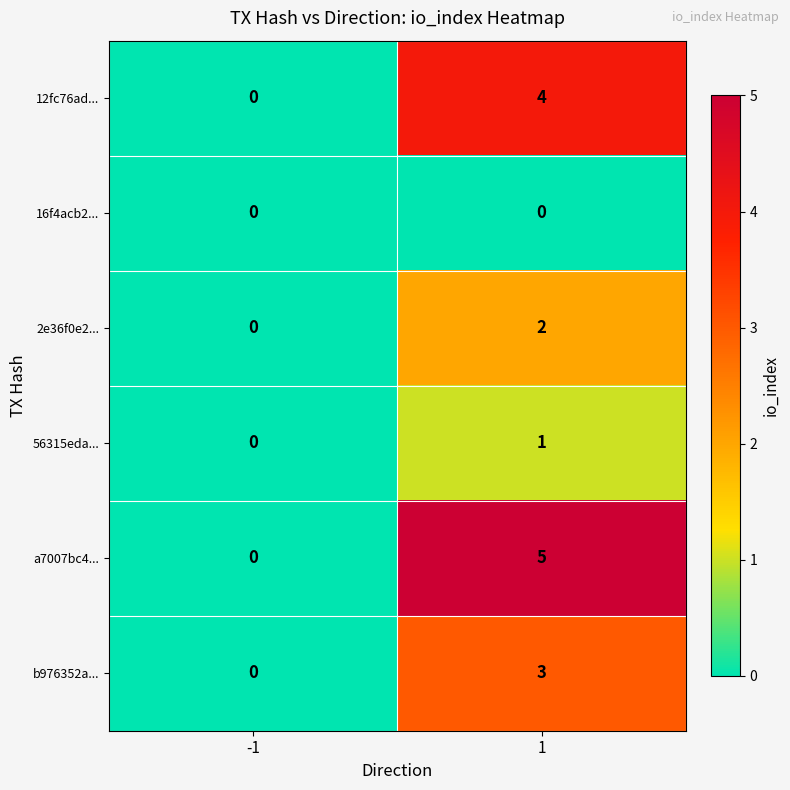

Is the value of b976352a... at 1 greater than the value of a7007bc4... at -1?

Yes